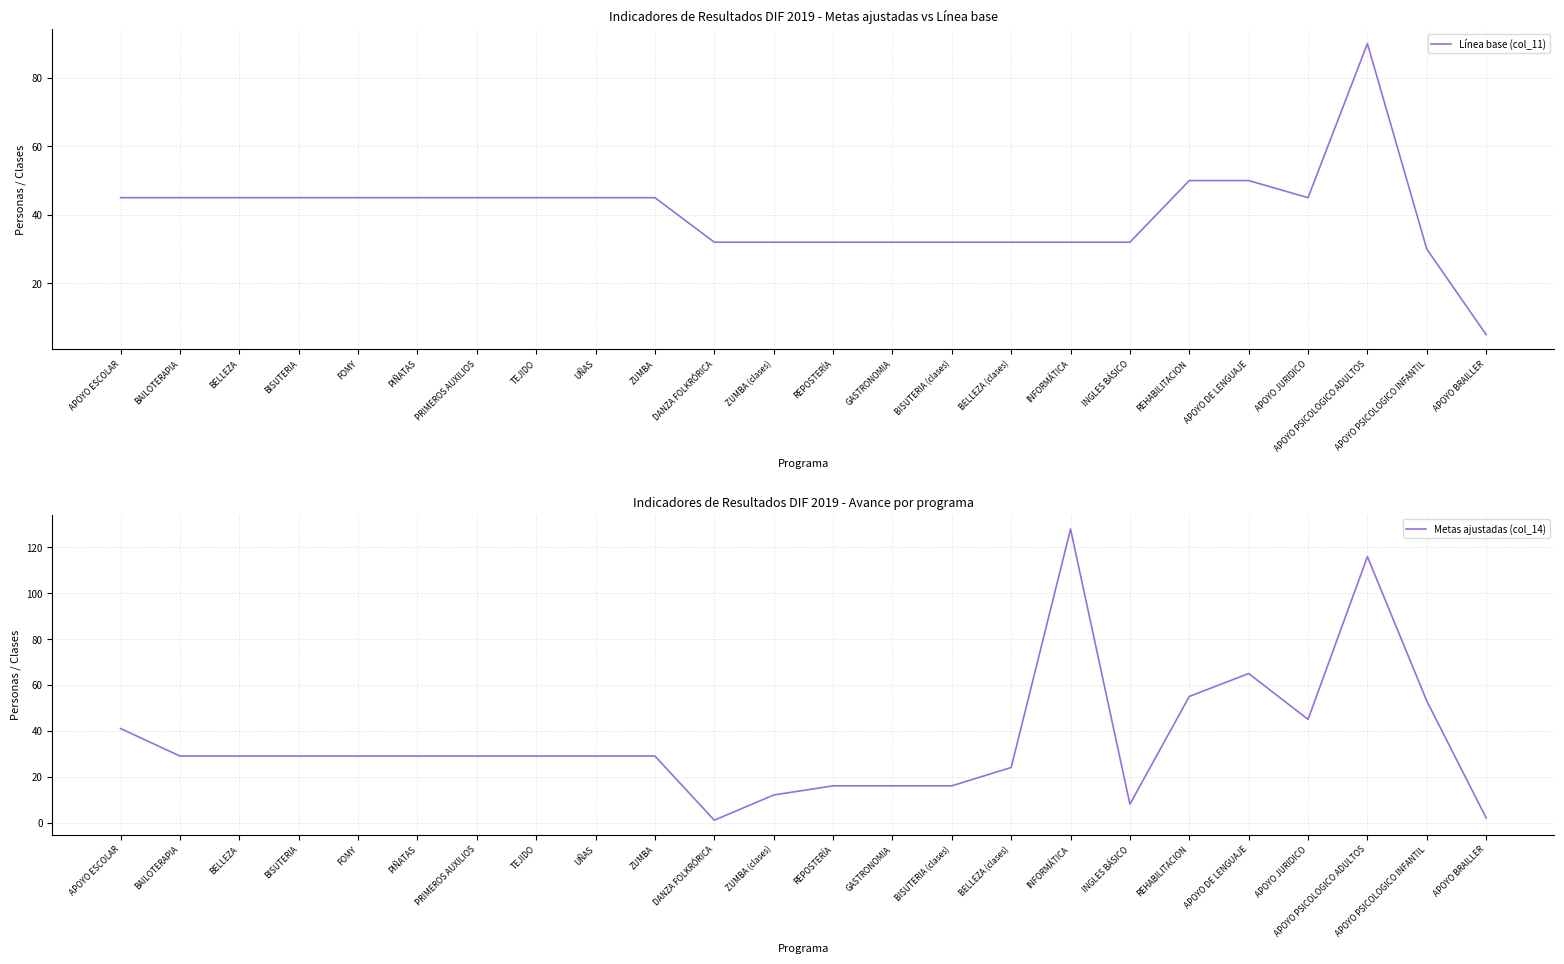

Reading left to right, what are all the values shown in this chart?

Línea base (col_11): APOYO ESCOLAR=45	BAILOTERAPIA=45	BELLEZA=45	BISUTERIA=45	FOMY=45	PIÑATAS=45	PRIMEROS AUXILIOS=45	TEJIDO=45	UÑAS=45	ZUMBA=45	DANZA FOLKRÓRICA=32	ZUMBA (clases)=32	REPOSTERÍA=32	GASTRONOMIA=32	BISUTERIA (clases)=32	BELLEZA (clases)=32	INFORMÁTICA=32	INGLES BÁSICO=32	REHABILITACION=50	APOYO DE LENGUAJE=50	APOYO JURIDICO=45	APOYO PSICOLOGICO ADULTOS=90	APOYO PSICOLOGICO INFANTIL=30	APOYO BRAILLER=5
Metas ajustadas (col_14): APOYO ESCOLAR=41	BAILOTERAPIA=29	BELLEZA=29	BISUTERIA=29	FOMY=29	PIÑATAS=29	PRIMEROS AUXILIOS=29	TEJIDO=29	UÑAS=29	ZUMBA=29	DANZA FOLKRÓRICA=1	ZUMBA (clases)=12	REPOSTERÍA=16	GASTRONOMIA=16	BISUTERIA (clases)=16	BELLEZA (clases)=24	INFORMÁTICA=128	INGLES BÁSICO=8	REHABILITACION=55	APOYO DE LENGUAJE=65	APOYO JURIDICO=45	APOYO PSICOLOGICO ADULTOS=116	APOYO PSICOLOGICO INFANTIL=53	APOYO BRAILLER=2